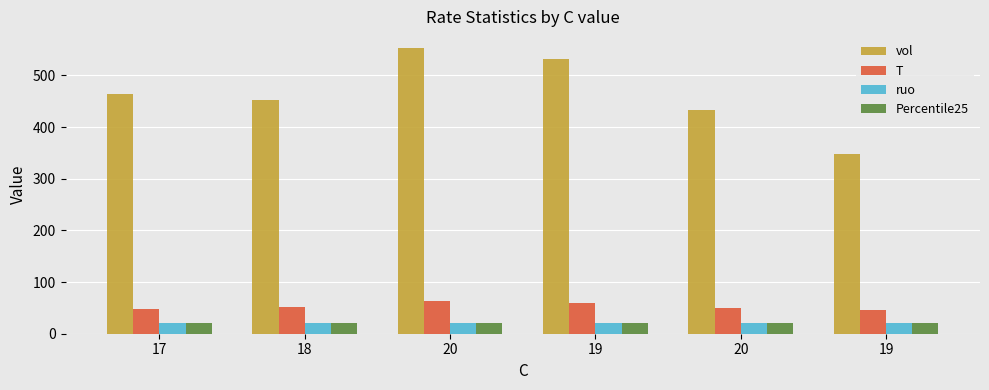

Count the number of data series in this chart.

4